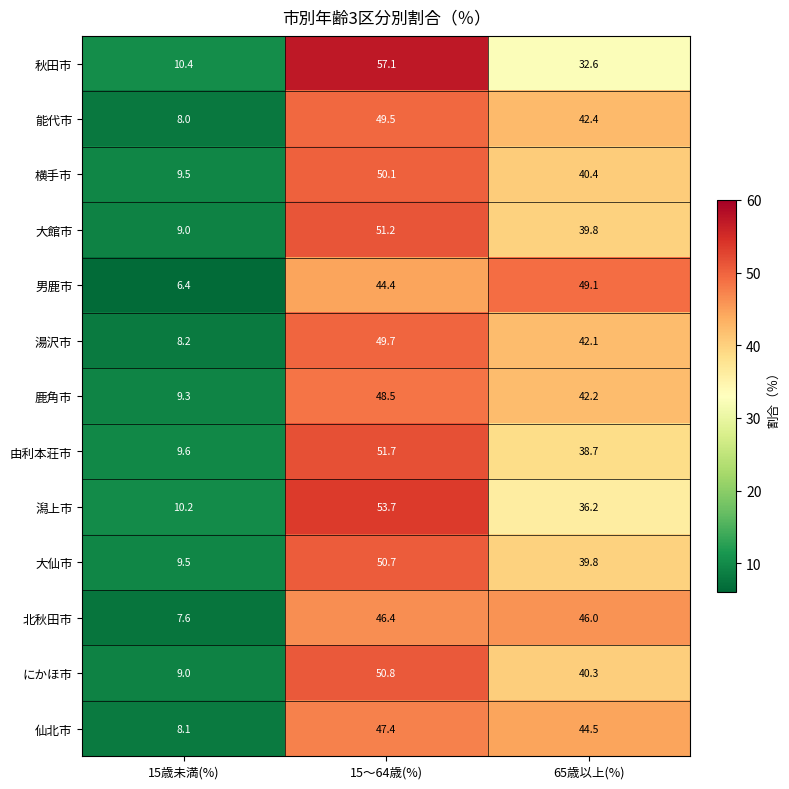

How many data points in 横手市 are less than 40?

1